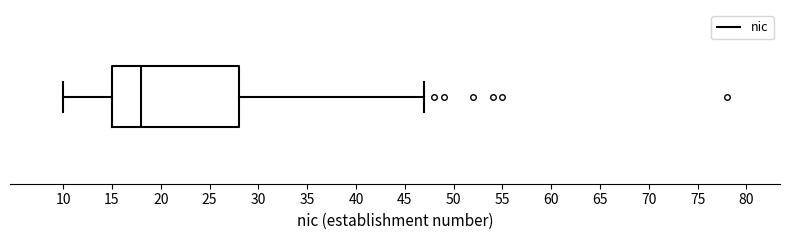

Read this box plot against the x-axis: the position of the median line, the range covered by the box, and the ends of both whiskers. The values are not printed on the chart, so give them approximately, as read against the axis.

median 18, box 15 to 28, whiskers 10 to 47